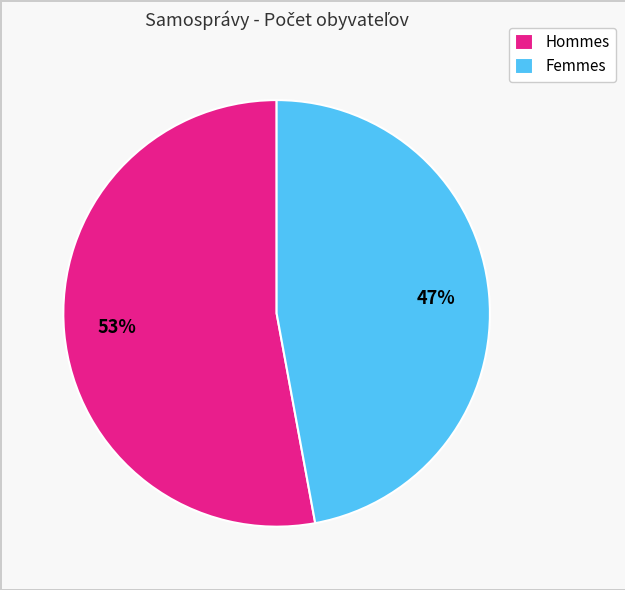

To the nearest percent, what is the difference between the largest and smallest slice percentages?

6%